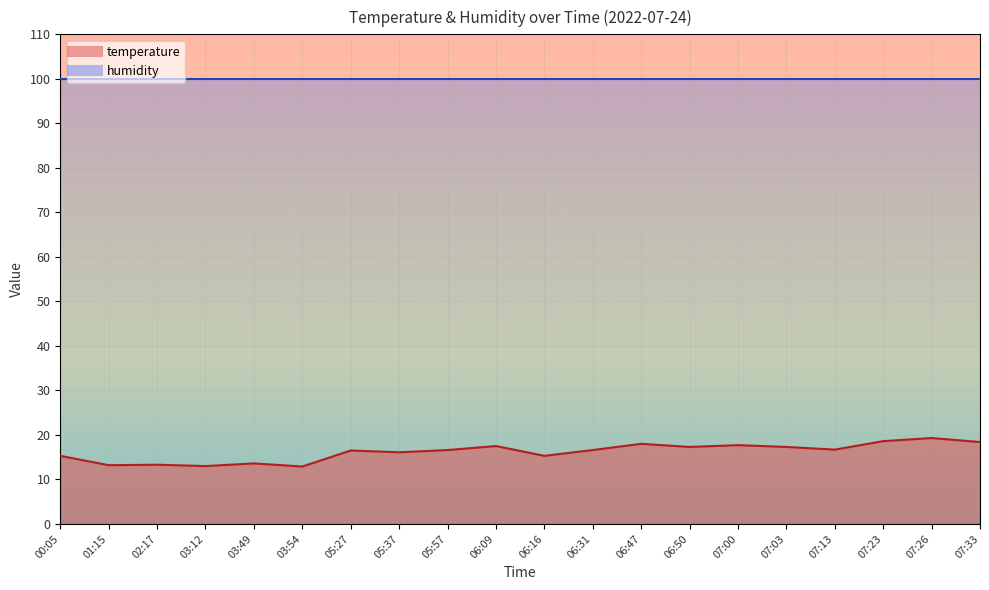

What is the difference between the second highest and second lowest values?

5.6